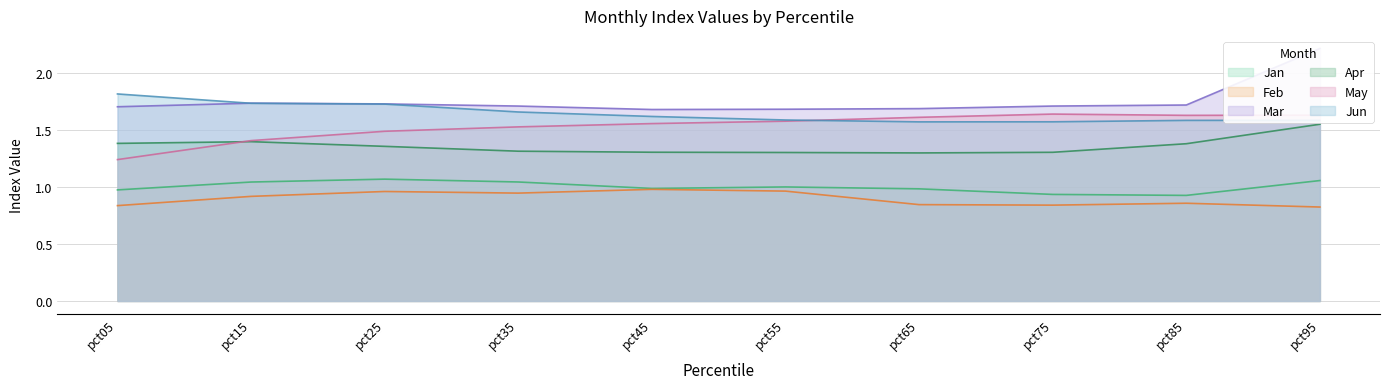

At which category is the sum across all series the highest?

pct95